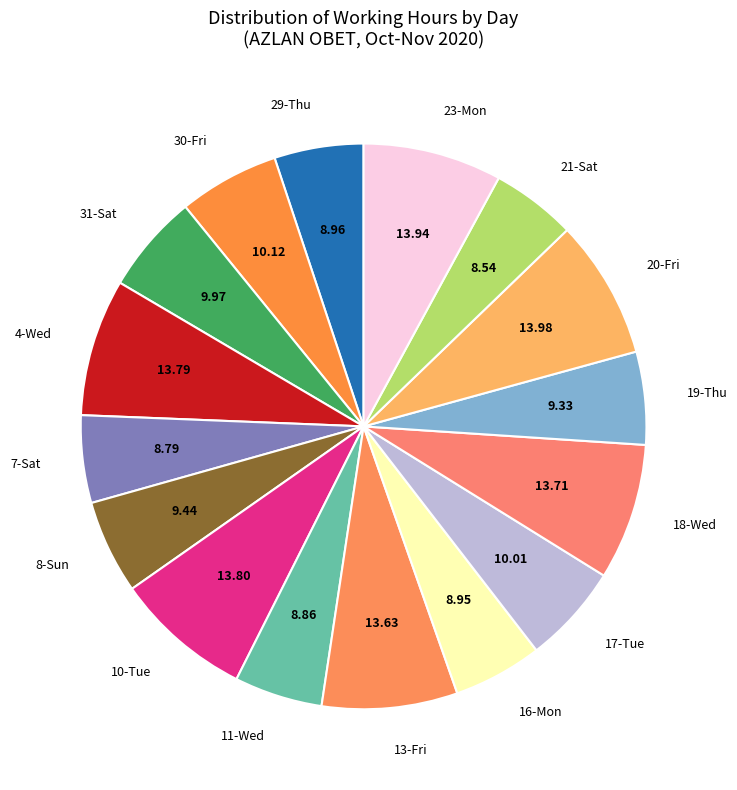

True or false: 31-Sat accounts for 6% of the total.

True